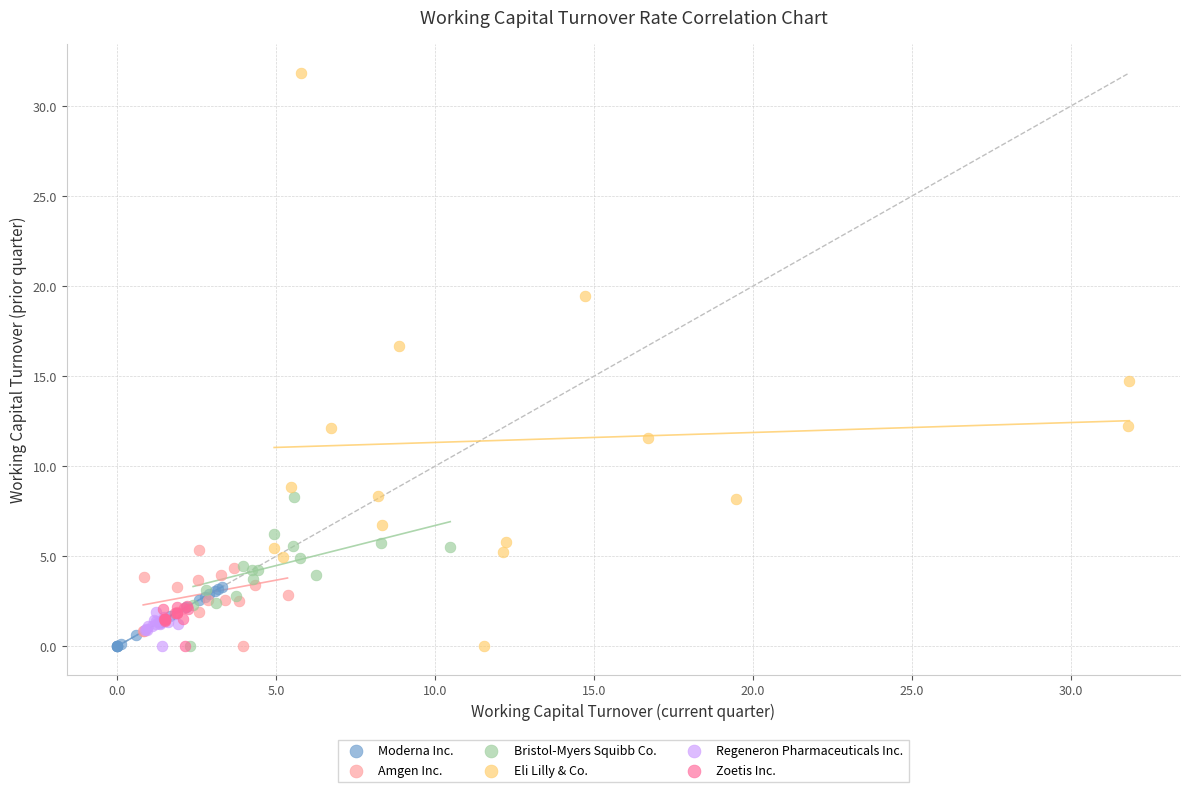

Which series has the widest spread of Y values?

Eli Lilly & Co.